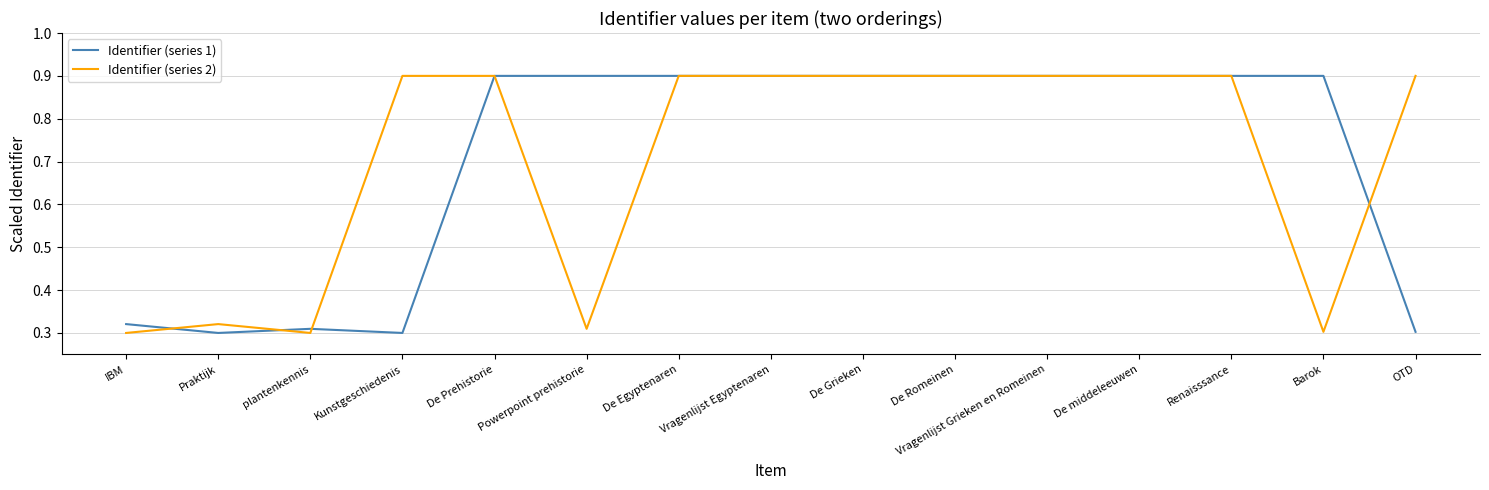

The Identifier (series 1) series shows 0.5 at De middeleeuwen. True or false?

False